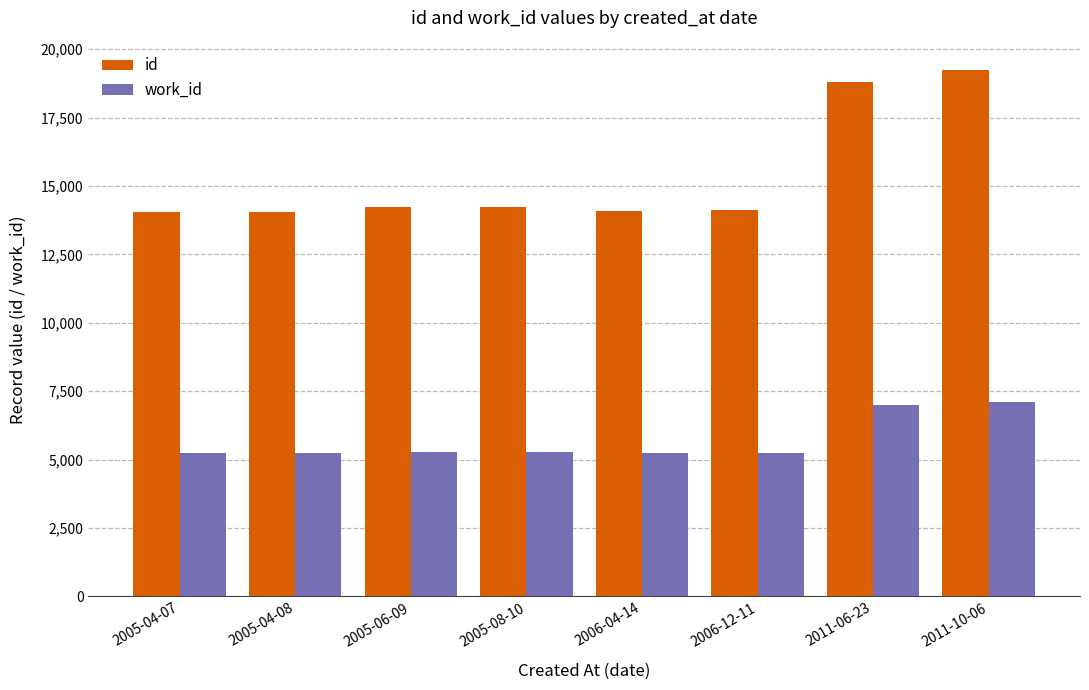

How many bars are there in each group?

2